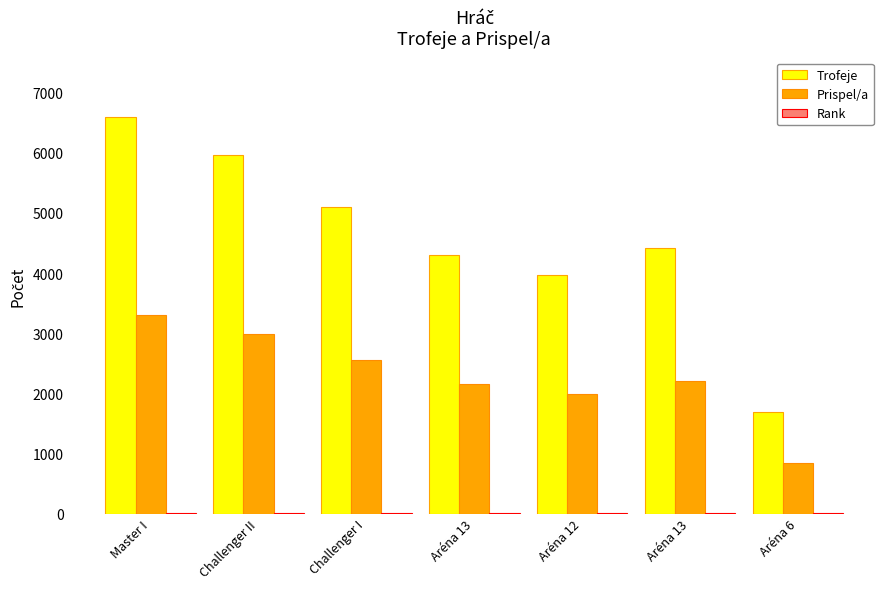

How many groups of bars are there?

7